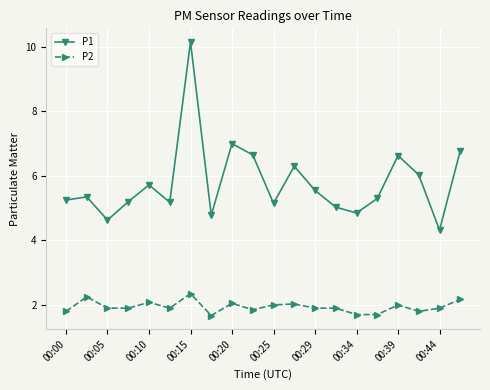

What are all the series names shown in the legend?

P1, P2